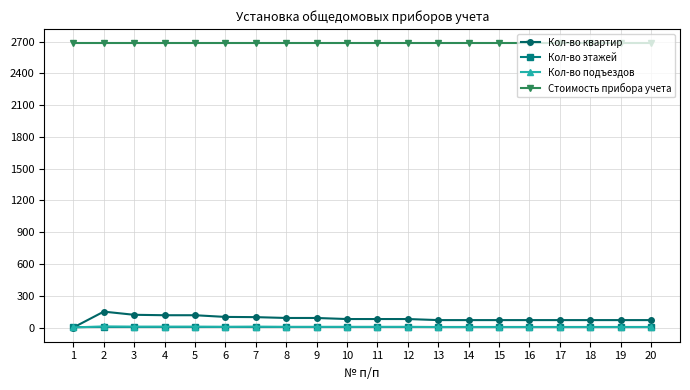

What is the approximate value of Стоимость прибора учета at 20?

2685.0